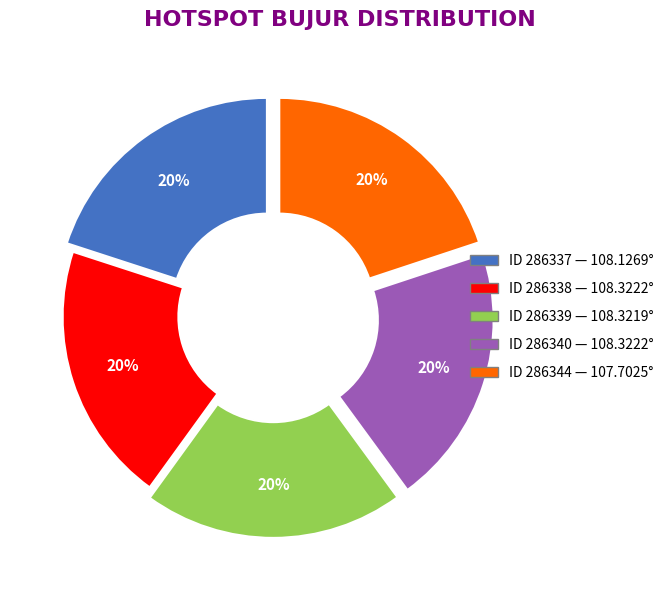

How many segments does this pie chart have?

5